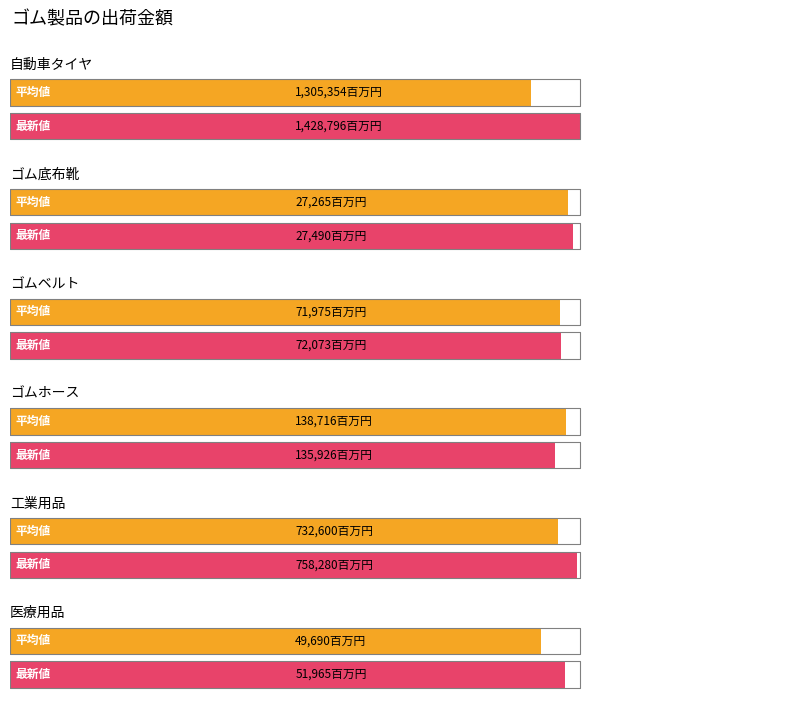

Is the value of 工業用品 at 2023年計 greater than the value of 自動車タイヤ at 2022年計?

No